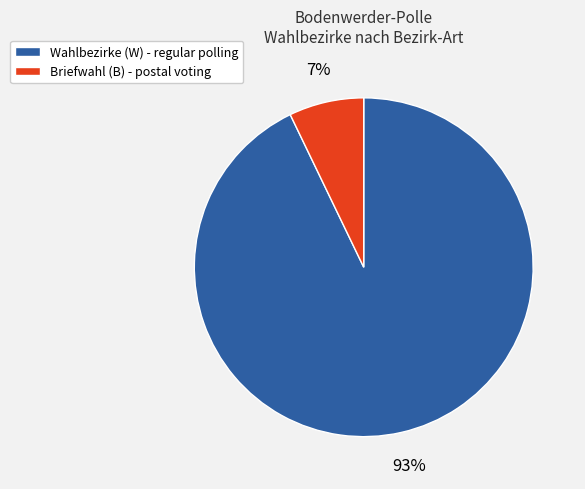

Rank the categories by value from highest to lowest.

Wahlbezirke (W) - regular polling, Briefwahl (B) - postal voting